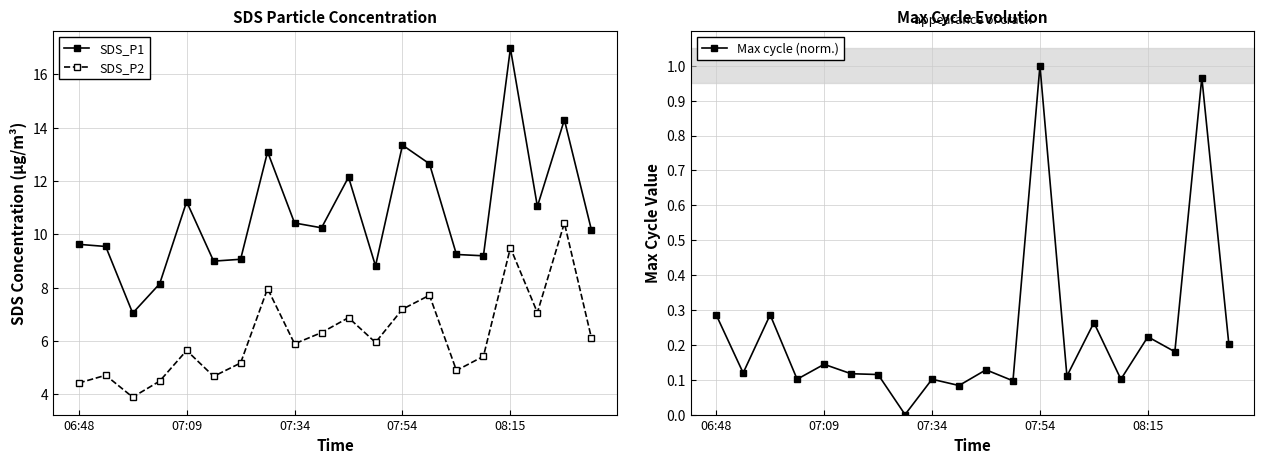

True or false: SDS_P2 and SDS_P1 cross at least once.

False